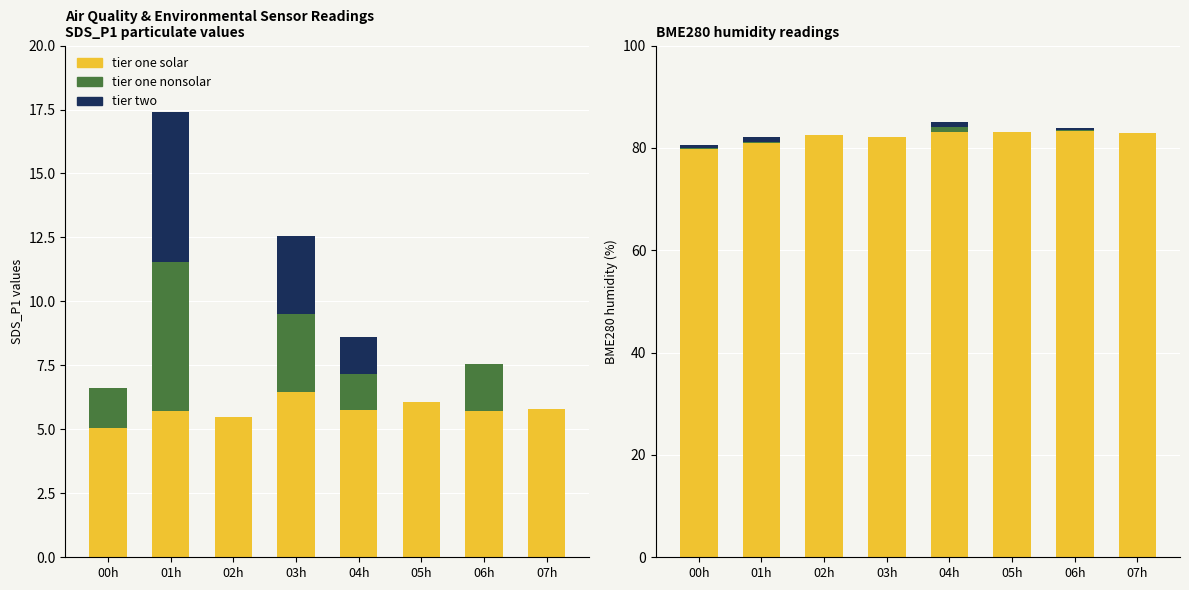

At which category is the sum across all series the highest?

04h